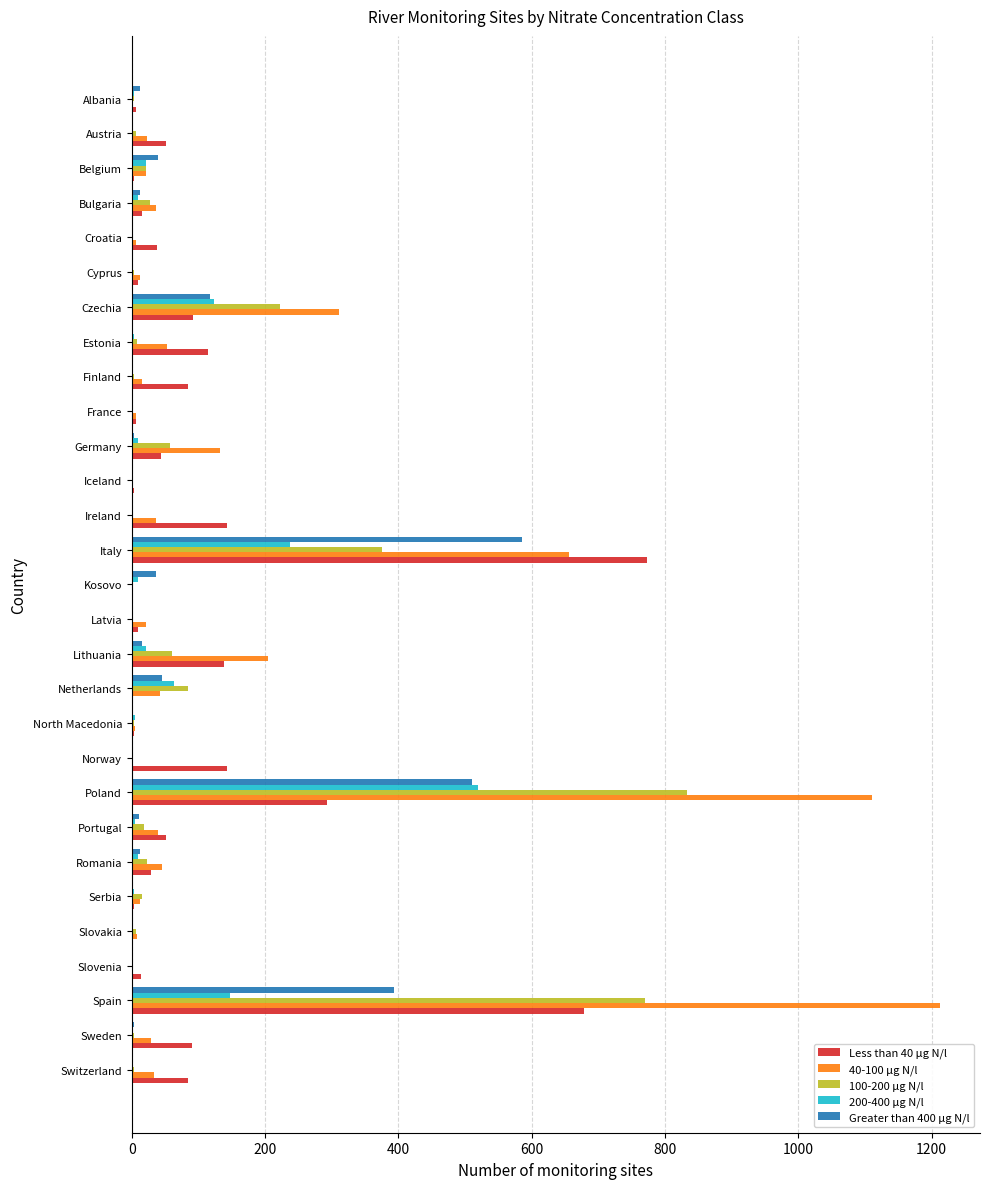

At which category is the sum across all series the highest?

Poland